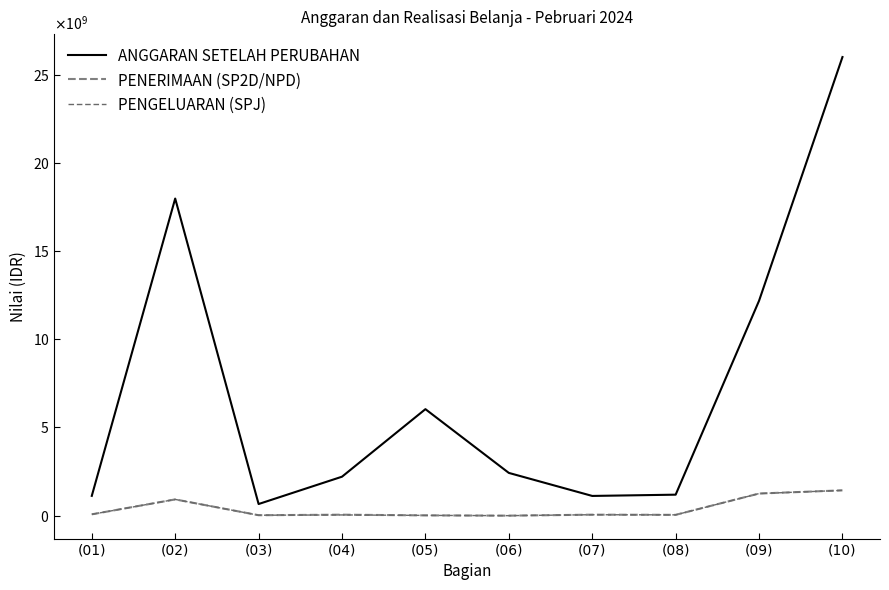

At which category does PENERIMAAN (SP2D/NPD) reach its first local valley?

(03)